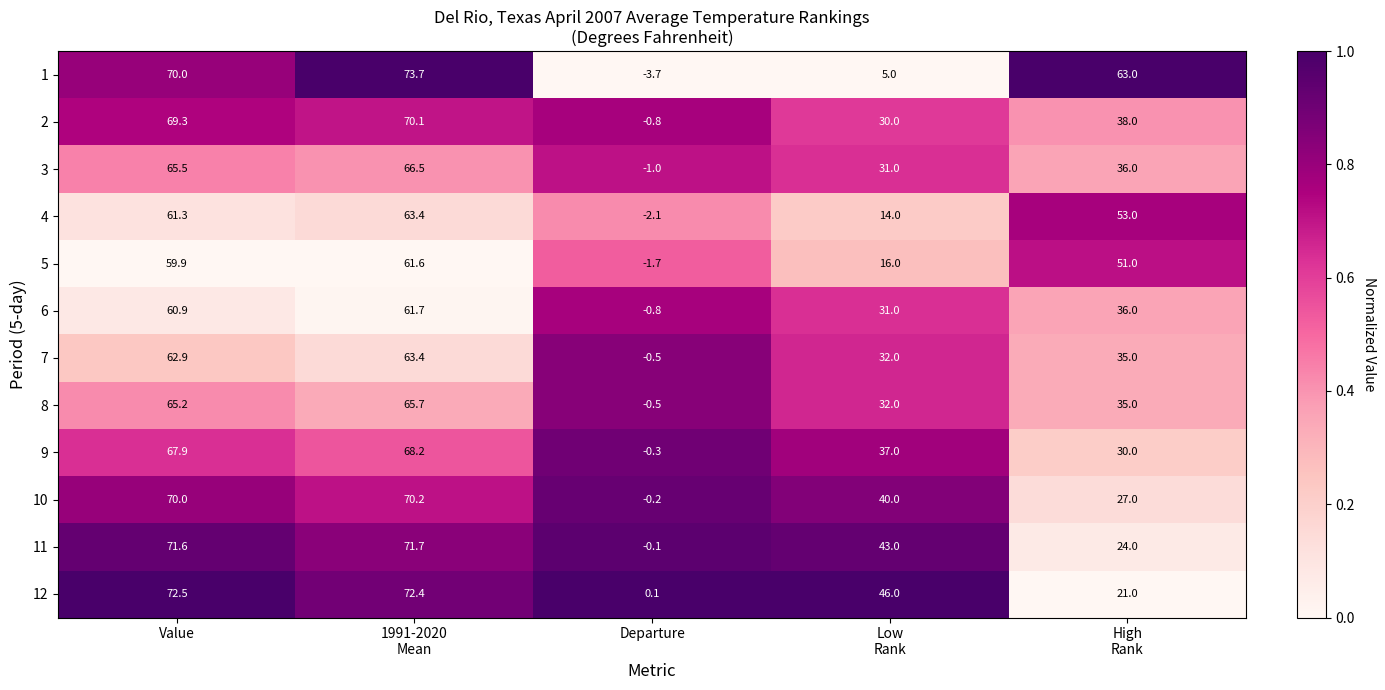

The value of 10 at Departure is -0.2. True or false?

True